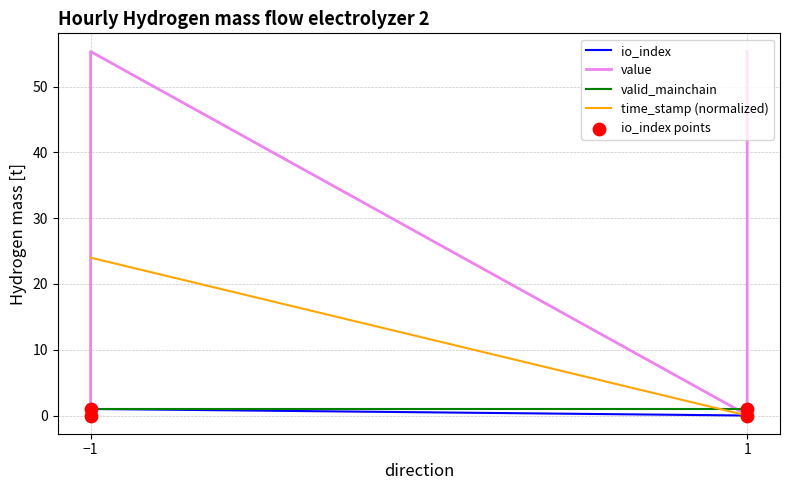

What is the total value across all series at −1?

25.1